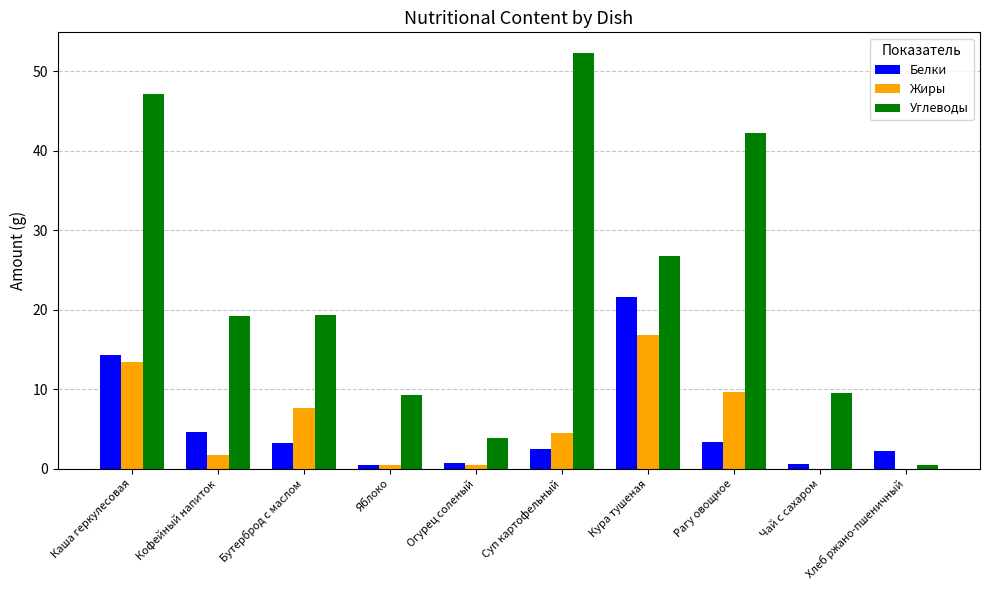

How many series are shown in this chart?

3